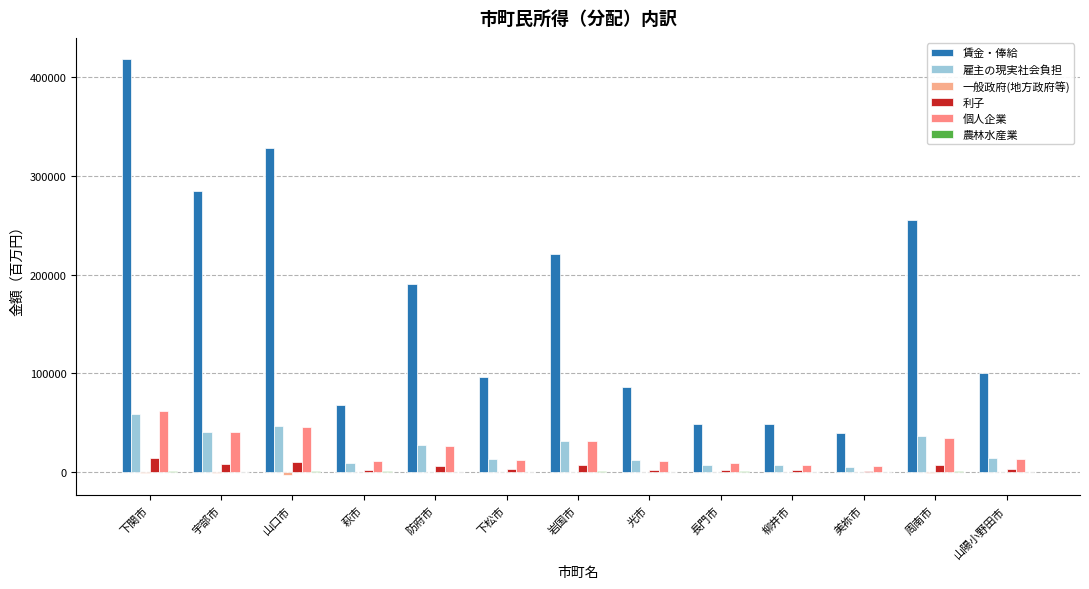

How many groups of bars are there?

13